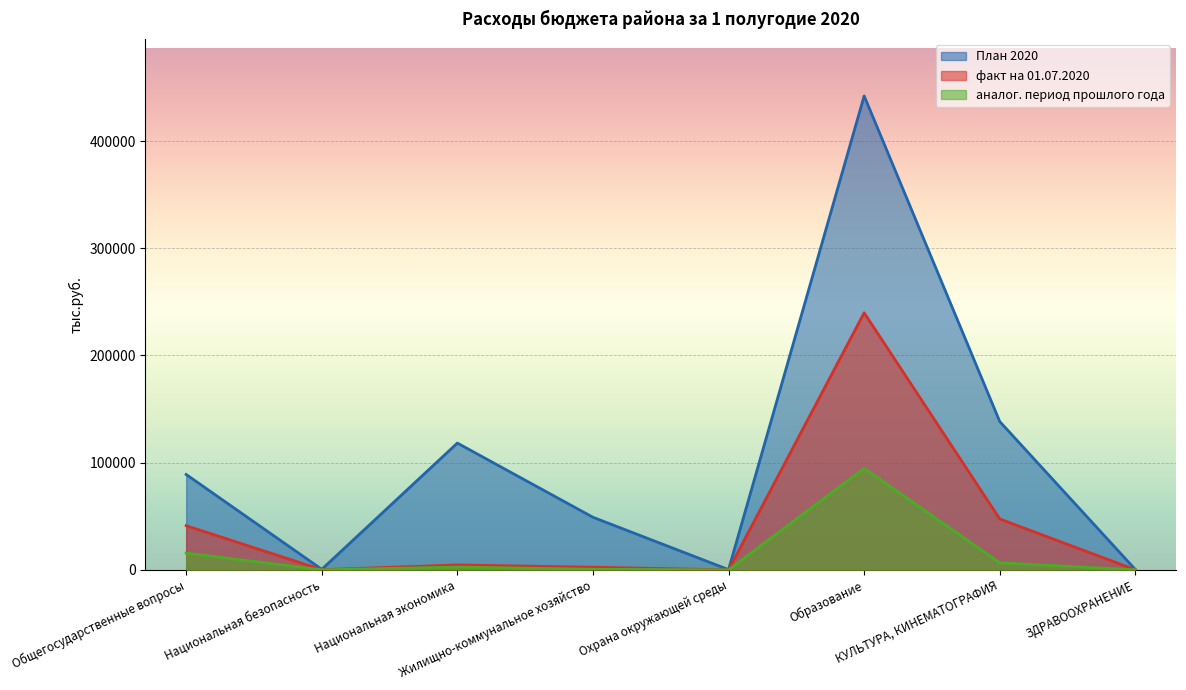

Where is the first local minimum for аналог. период прошлого года?

Национальная безопасность